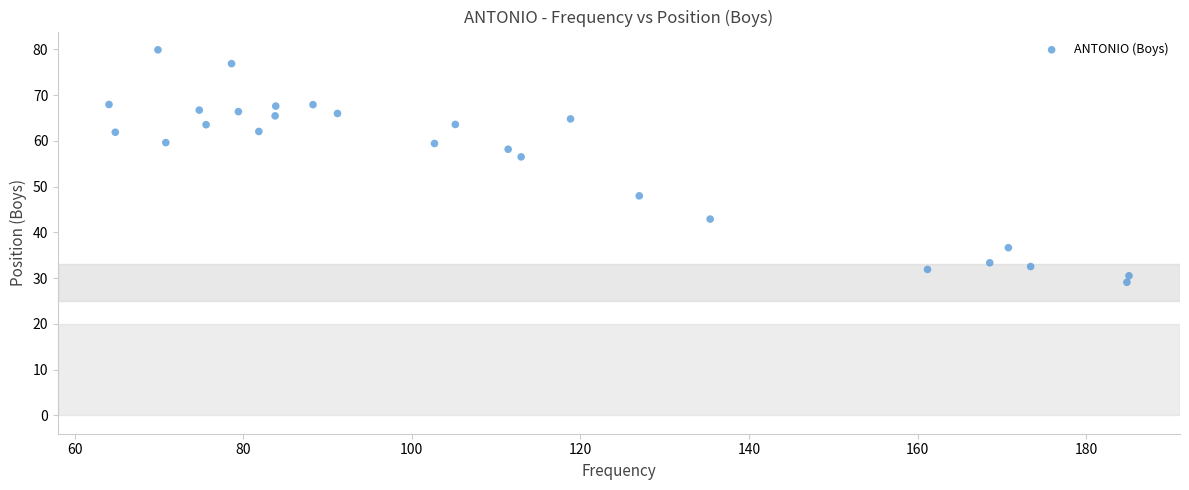

What Y value in the scatter plot is closest to 54?

56.5